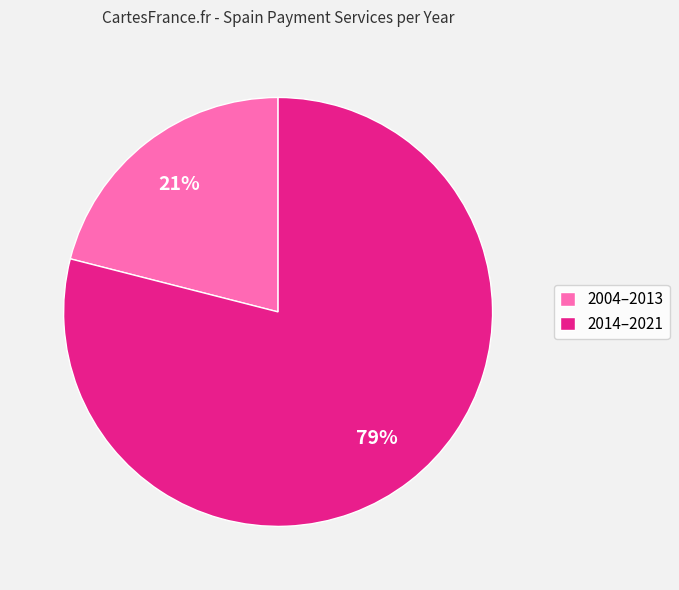

Which category has the biggest portion of the pie?

2014–2021